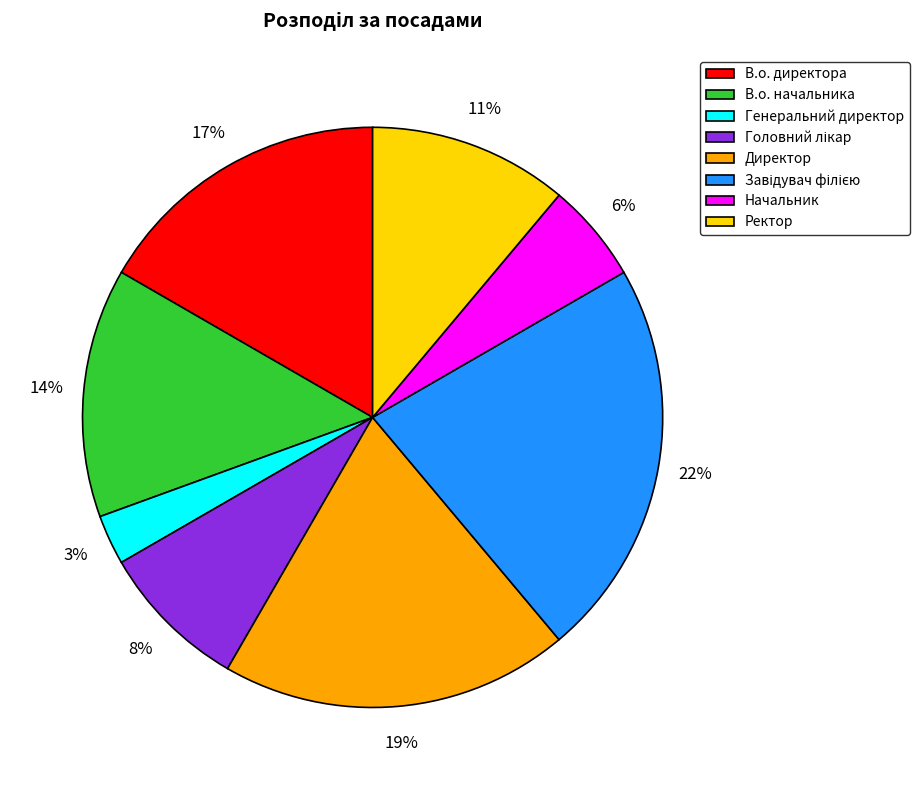

Is there a majority slice in this chart?

No